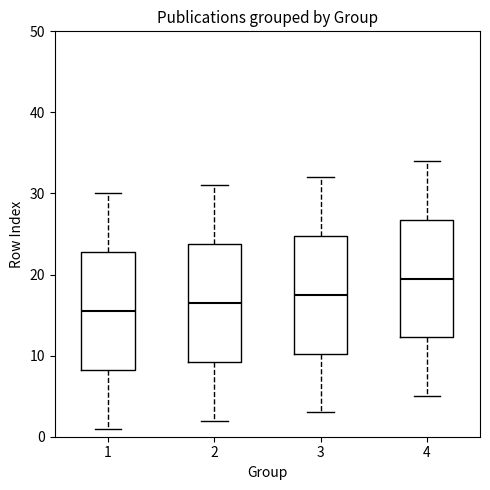

Where does the median line of the box at x = 1 sit on the y-axis? The values are not printed on the chart, so give them approximately, as read against the axis.

16